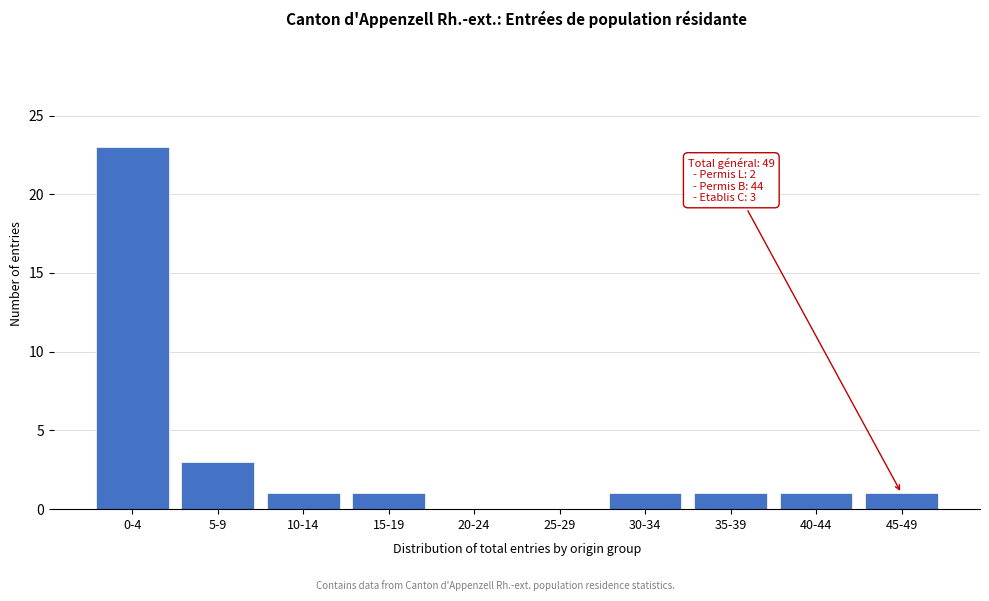

Reading left to right, what are all the values shown in this chart?

0-4=23	5-9=3	10-14=1	15-19=1	20-24=0	25-29=0	30-34=1	35-39=1	40-44=1	45-49=1